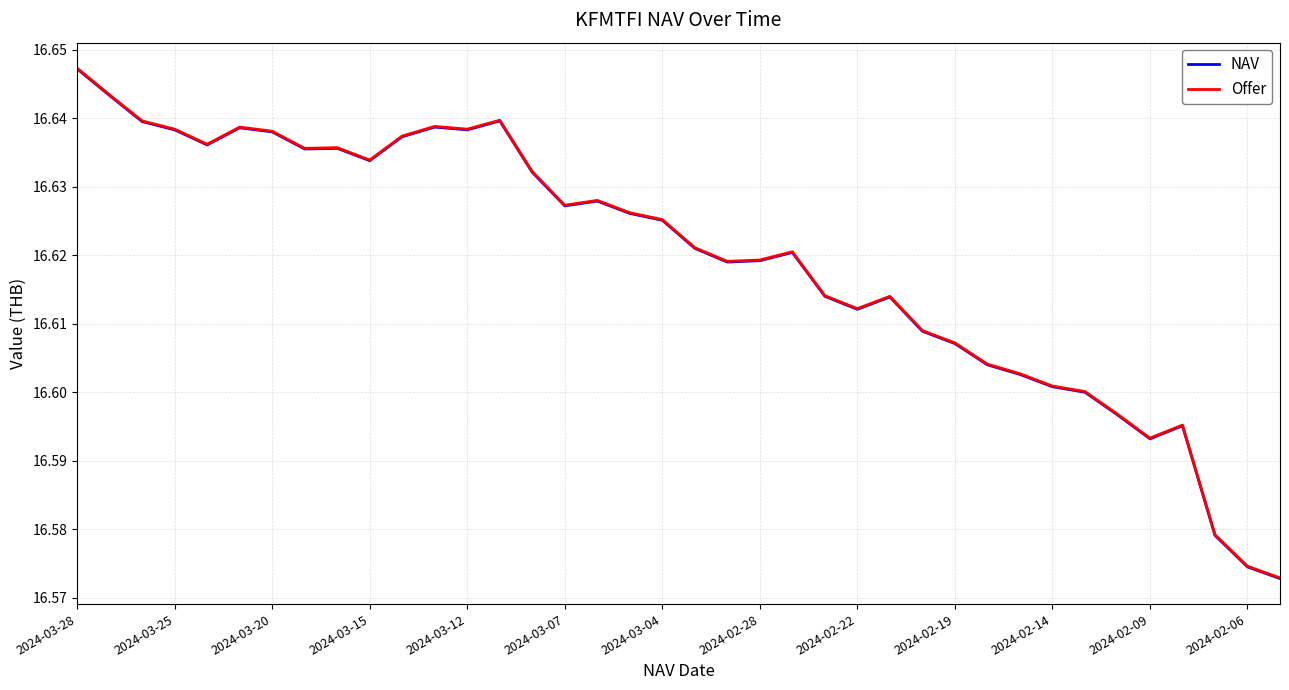

Does the chart display data point markers on the line(s)?

No